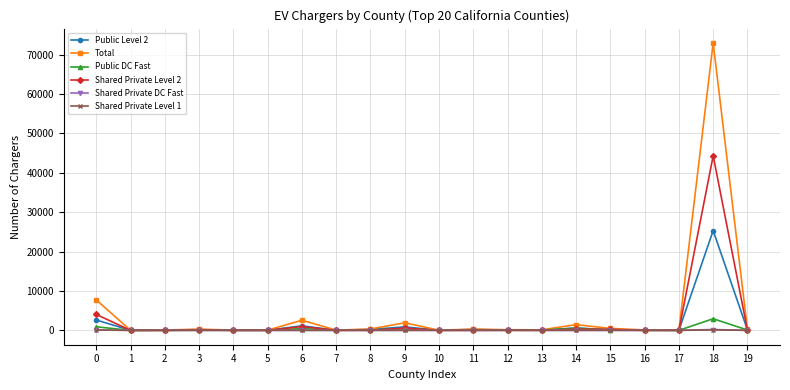

What is the average value of the Total series?

4456